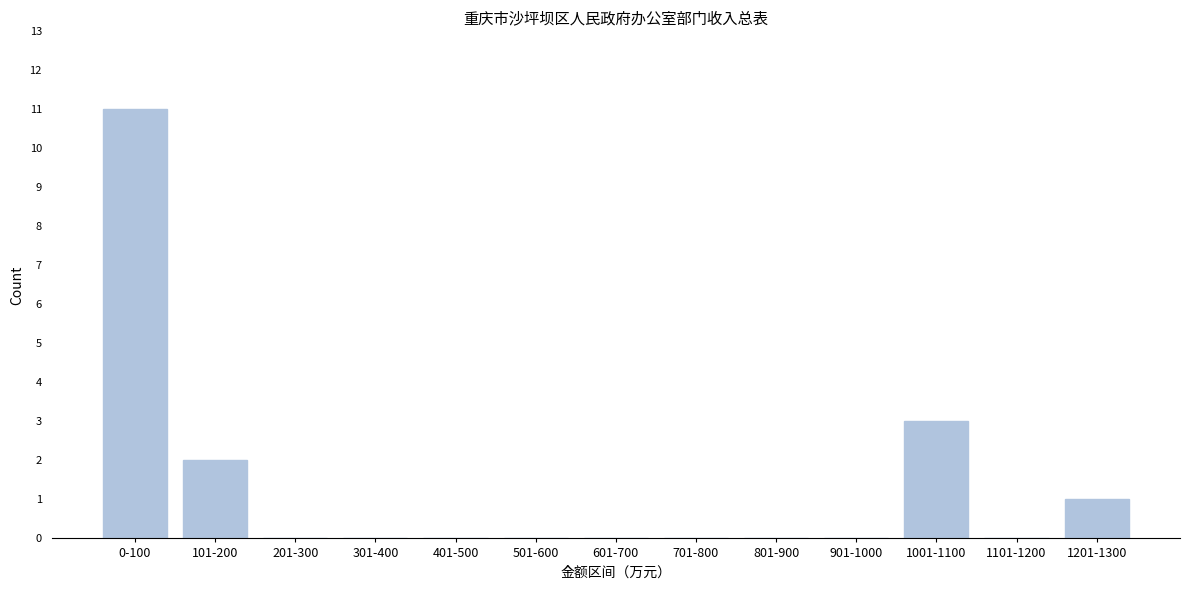

Reading left to right, list all the values displayed in this chart.

0-100=11	101-200=2	201-300=0	301-400=0	401-500=0	501-600=0	601-700=0	701-800=0	801-900=0	901-1000=0	1001-1100=3	1101-1200=0	1201-1300=1